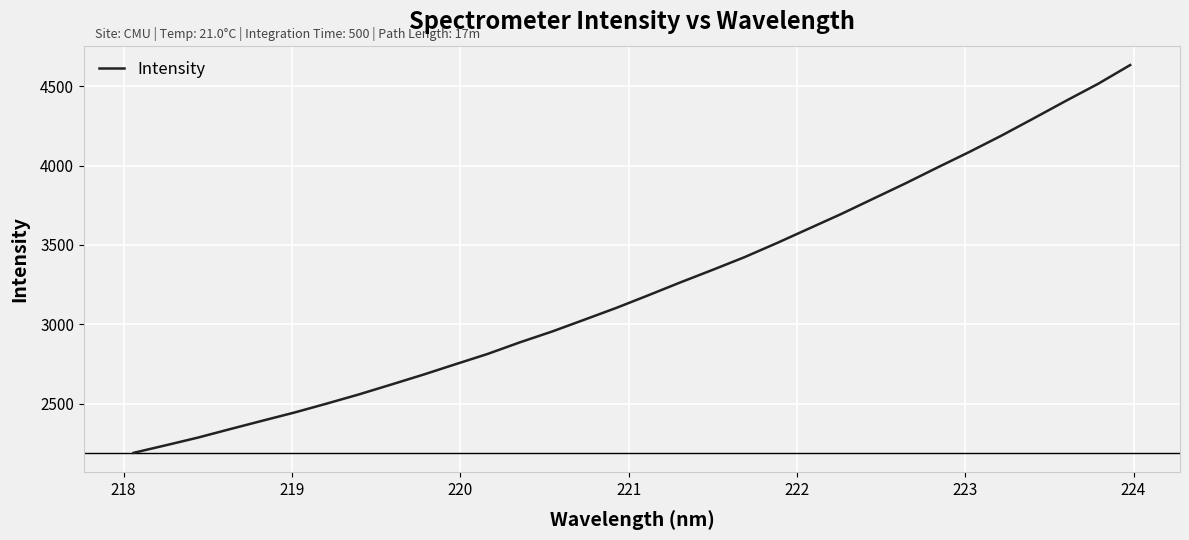

What is the greatest value displayed?

4633.5